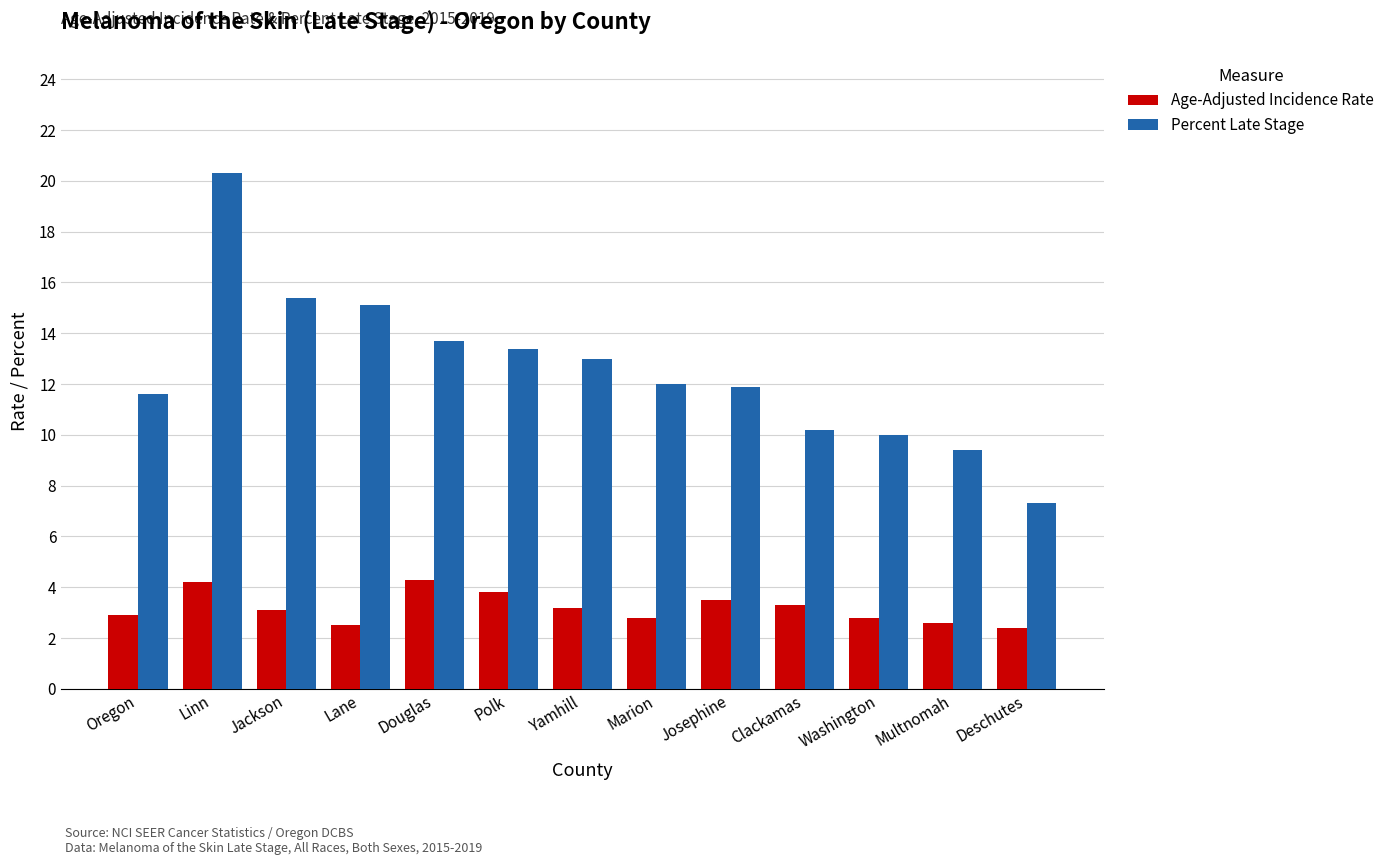

What is the maximum value shown in the chart?

20.3